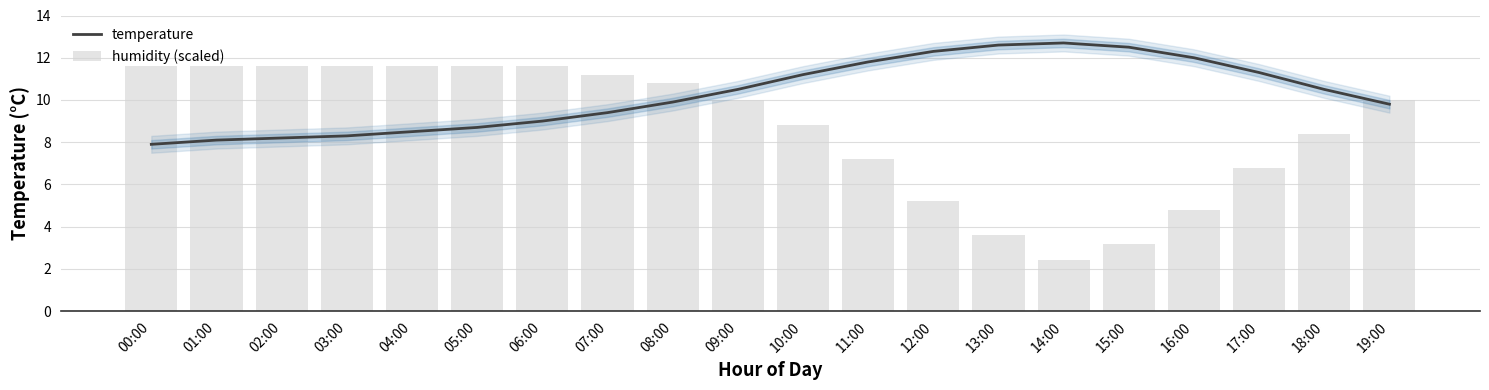

What is the spread (max minus min) of values at 17:00?

4.5